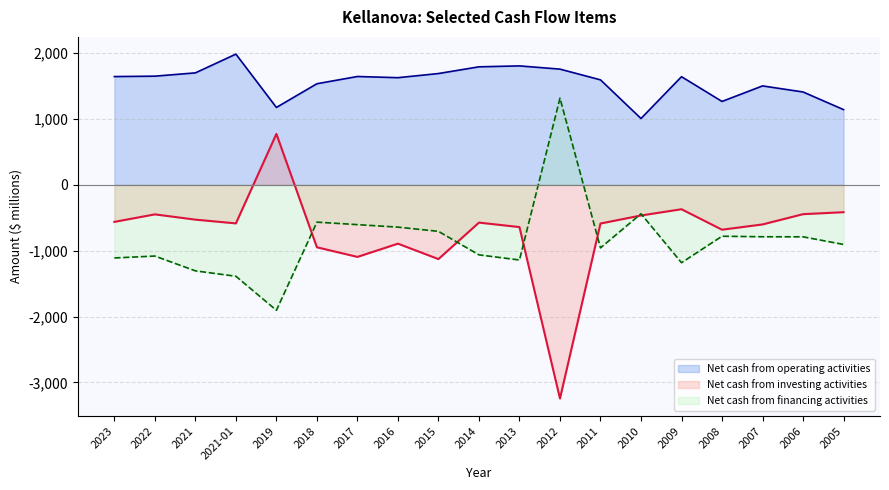

What is the label of the 17th point from the left?

2007